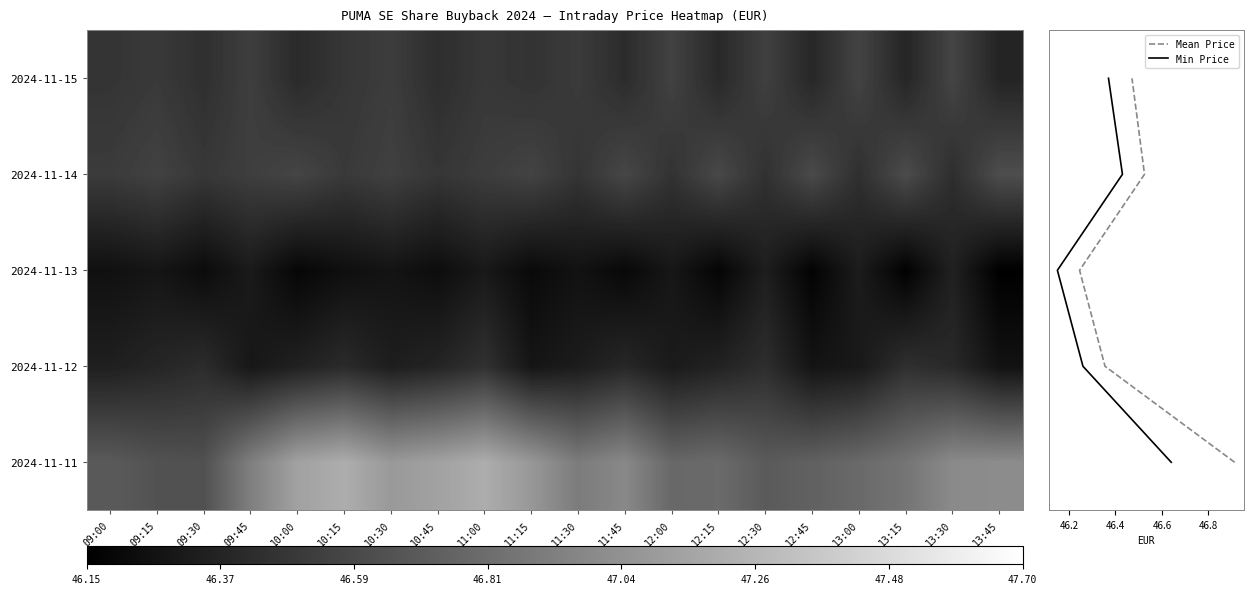

Which series changed the most between 11:30 and 13:00?

2024-11-11